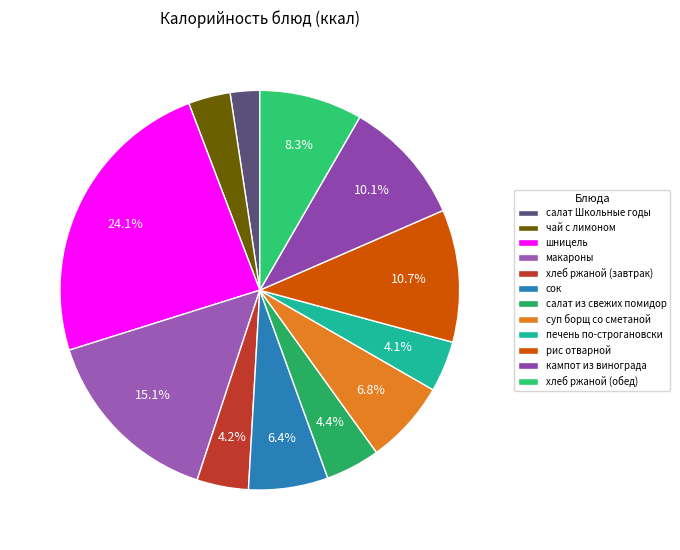

To the nearest percent, what is the average slice percentage?

8%